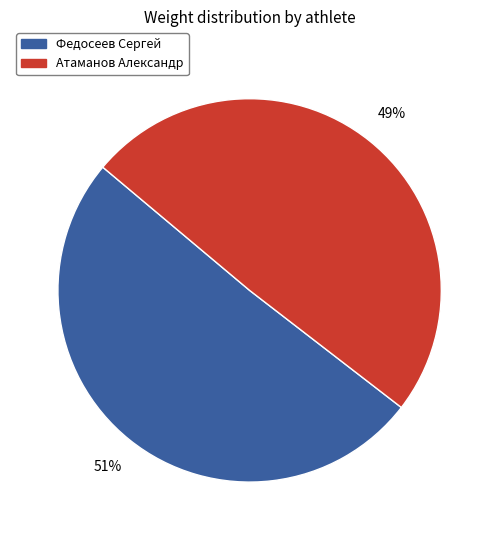

How many segments does this pie chart have?

2